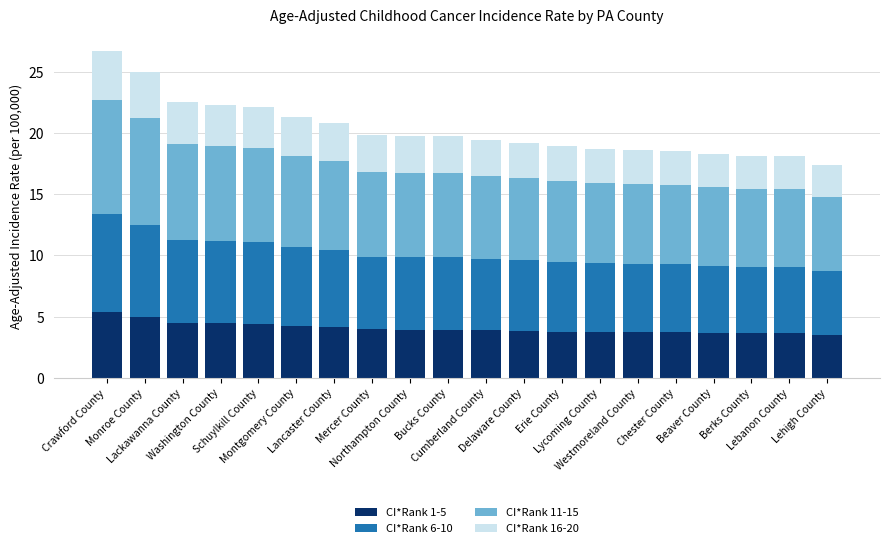

What is the difference between the maximum and minimum values in the CI*Rank 1-5 series?

1.9